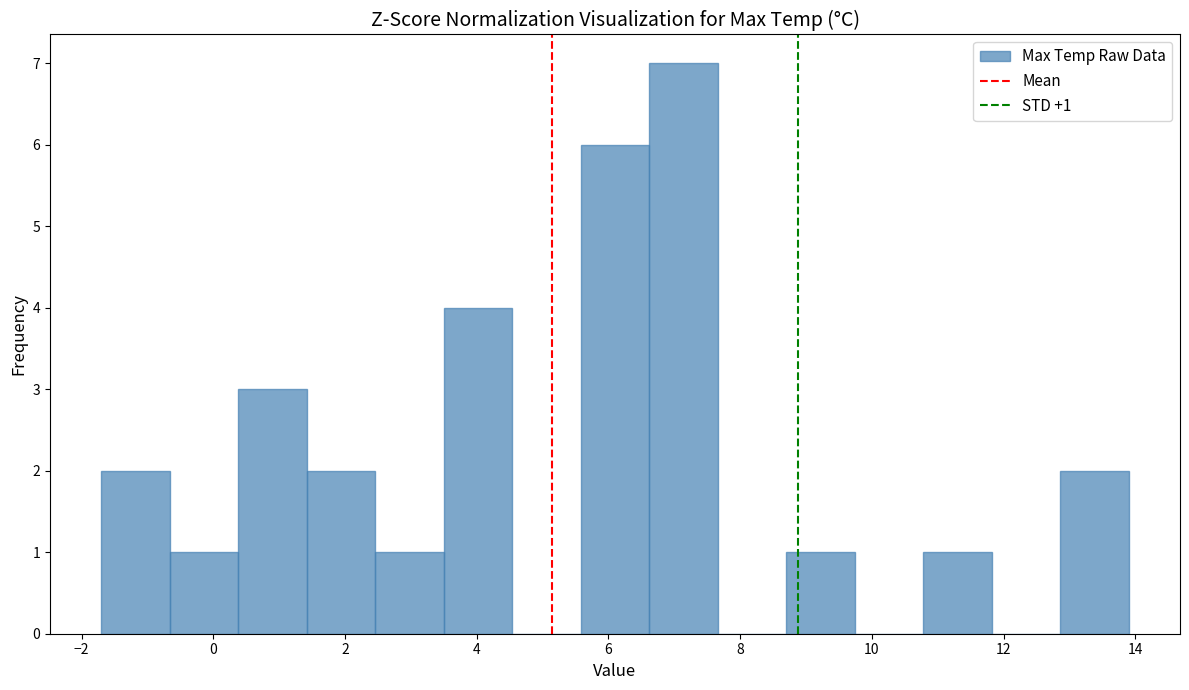

Which range on the x-axis has the tallest bar?

6.62 to 7.66